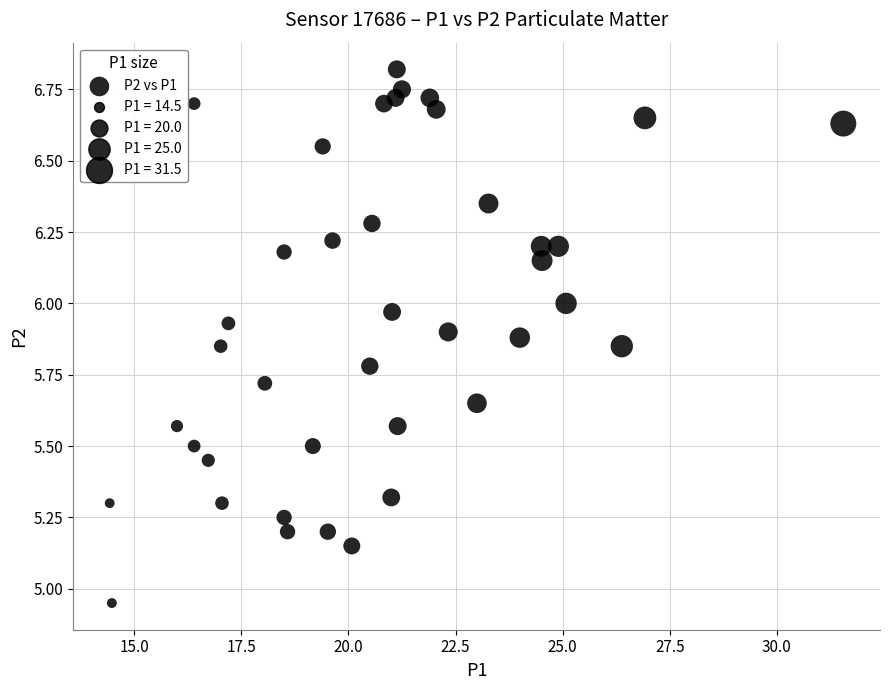

What is the range of X values (max minus min)?

17.1